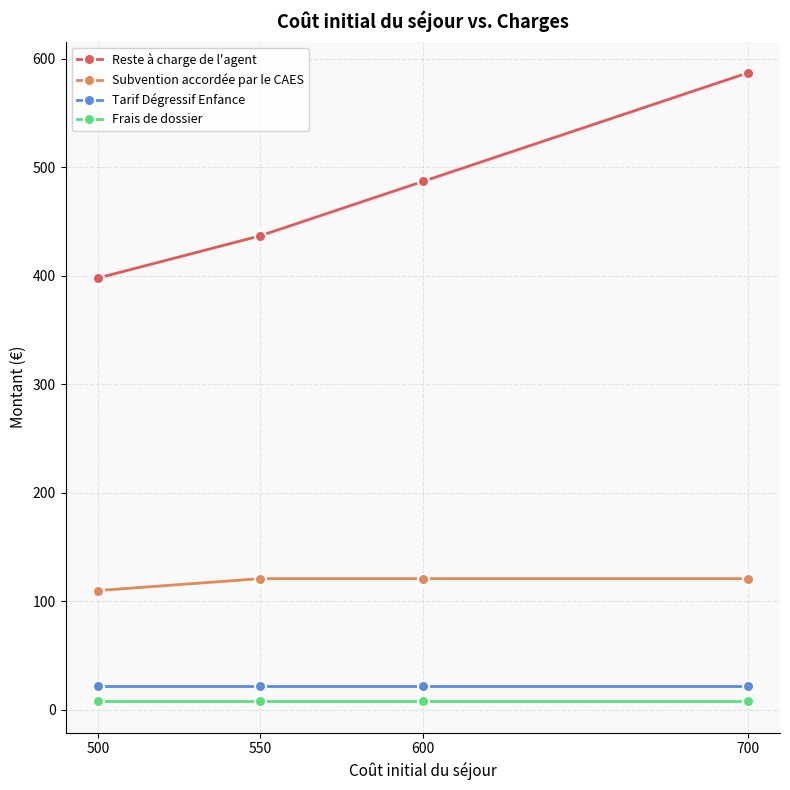

True or false: Reste à charge de l'agent has a value of 590 at 550.

False